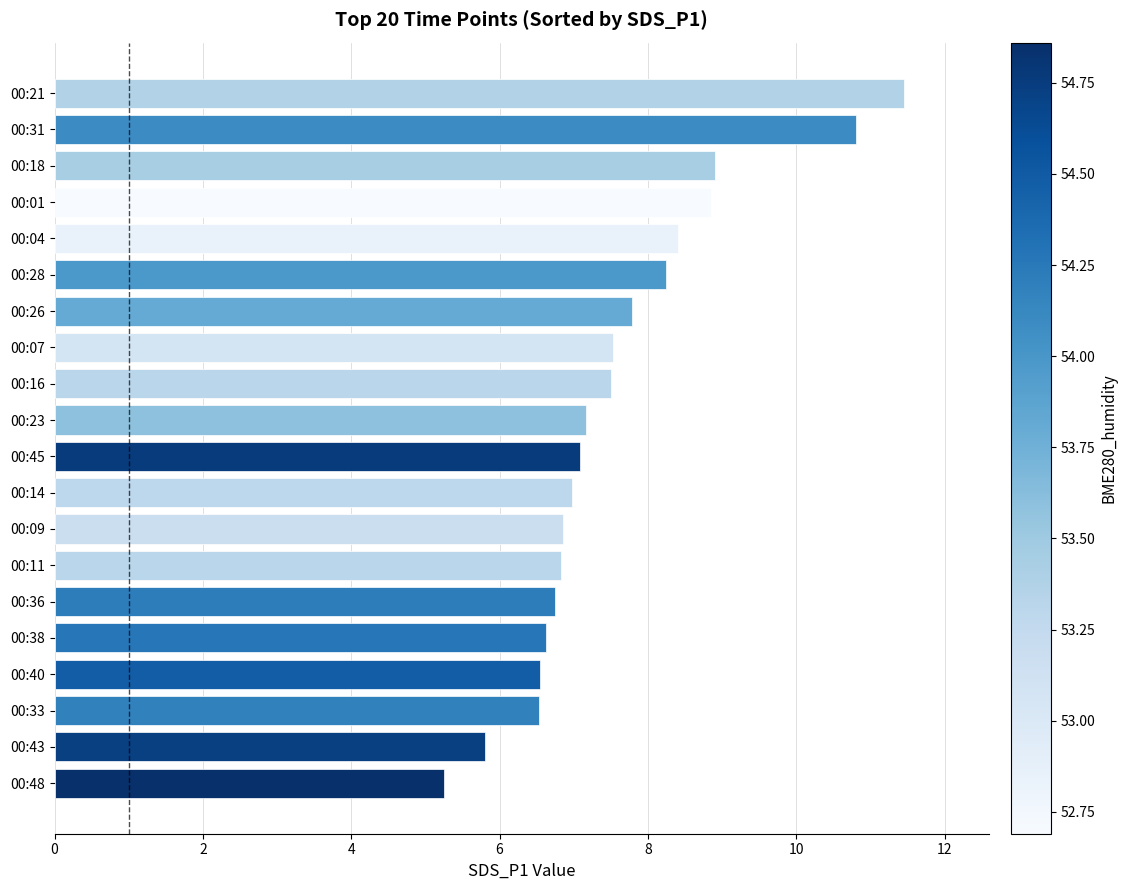

The value at 00:36 is 4.2. True or false?

False